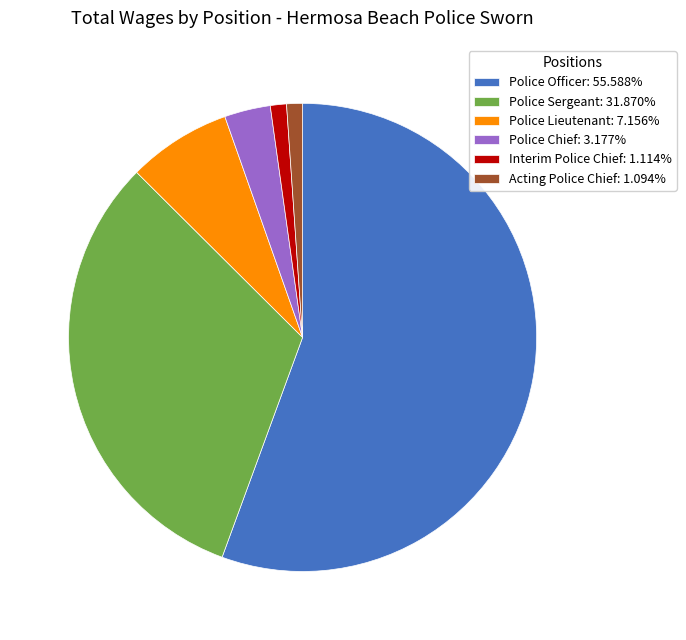

Do Acting Police Chief and Interim Police Chief together represent more than half of the pie?

No